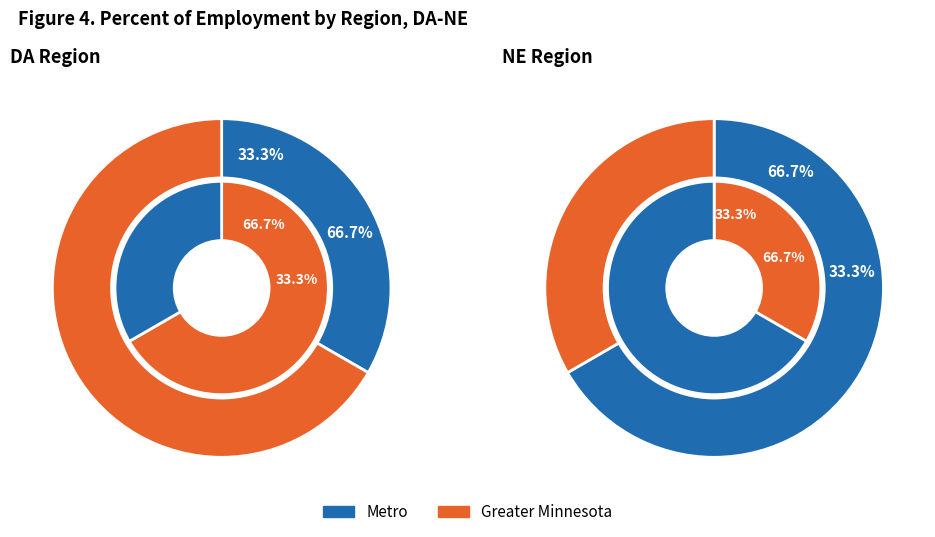

Is it true that DA is 33% of the pie?

True